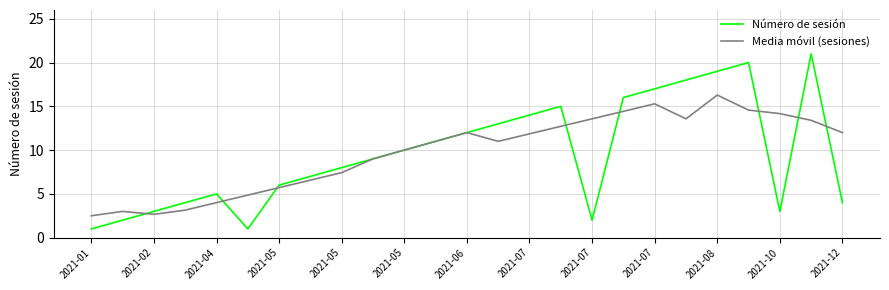

What is the greatest value displayed?

21.0